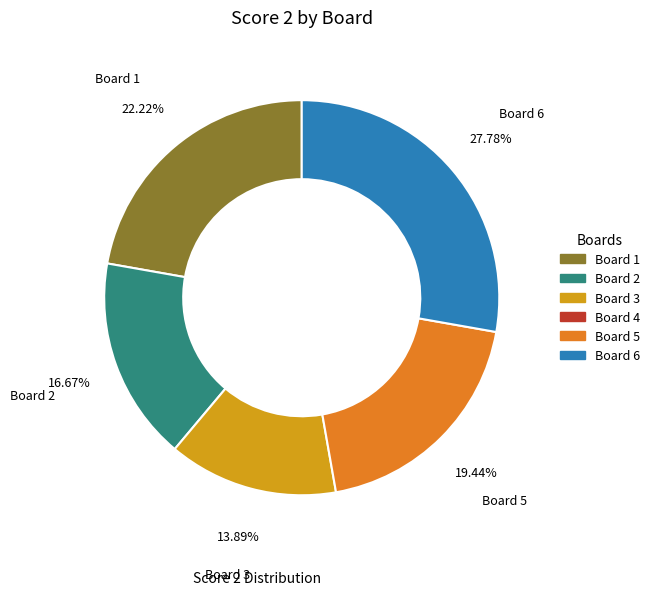

How many slices are in this pie chart?

5